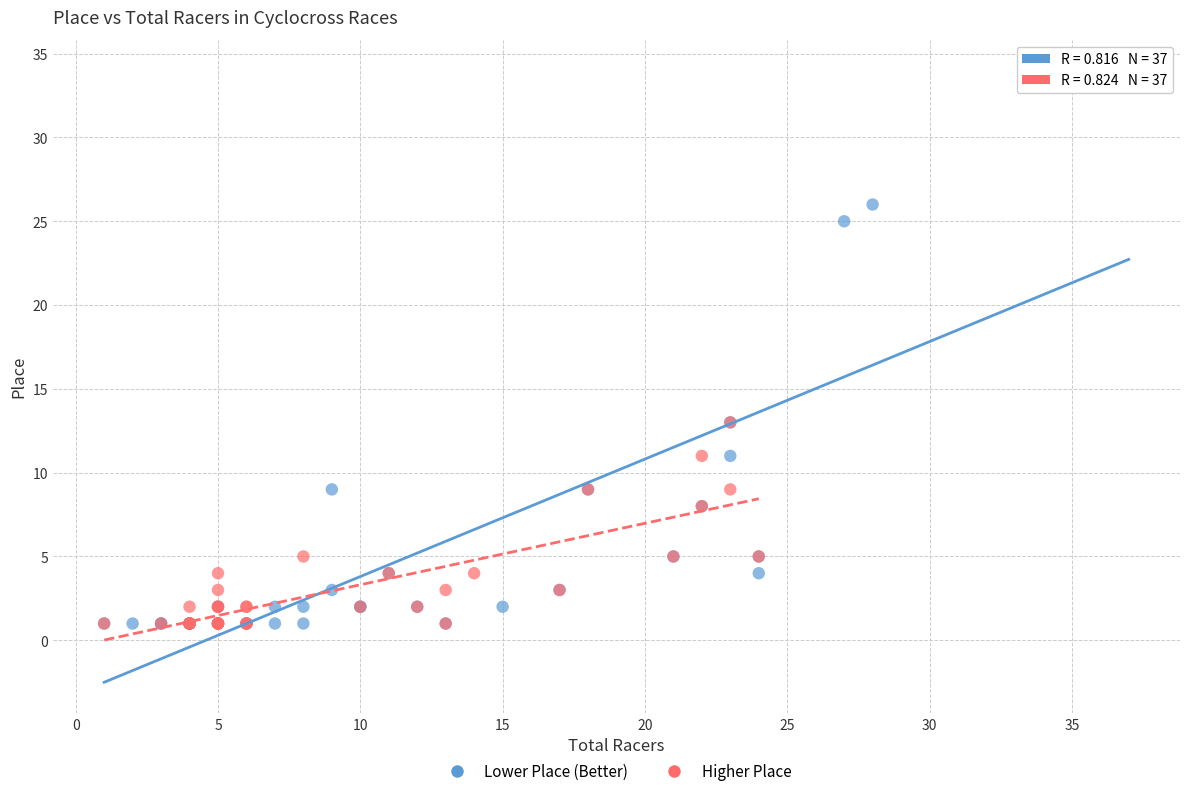

Which series has the largest Y range (max minus min)?

Lower Place (Better)